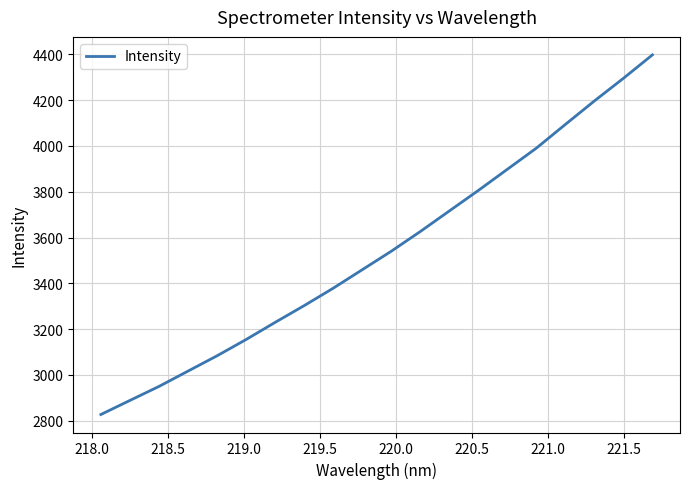

What is the difference between the maximum and minimum values?

1570.5